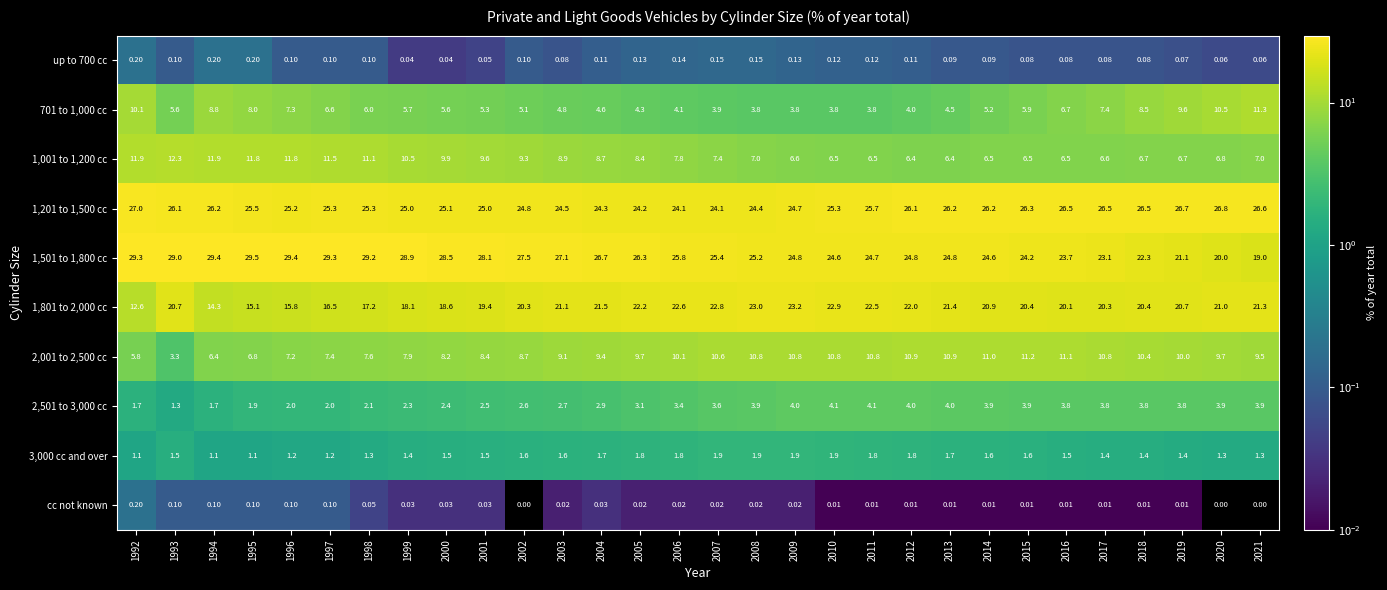

Is the value of 1,201 to 1,500 cc at 2016 greater than the value of 3,000 cc and over at 2005?

Yes